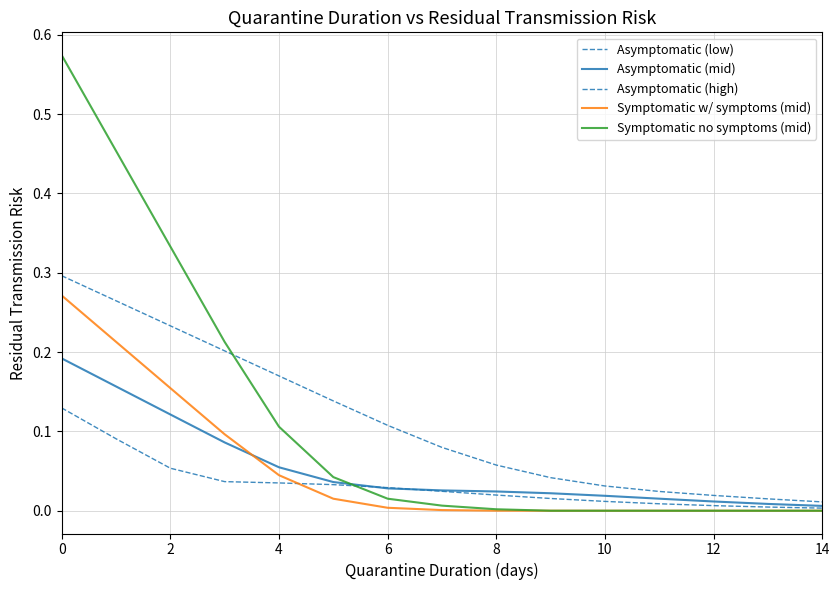

True or false: Symptomatic w/ symptoms (mid) has more than 1 interior local peaks.

False